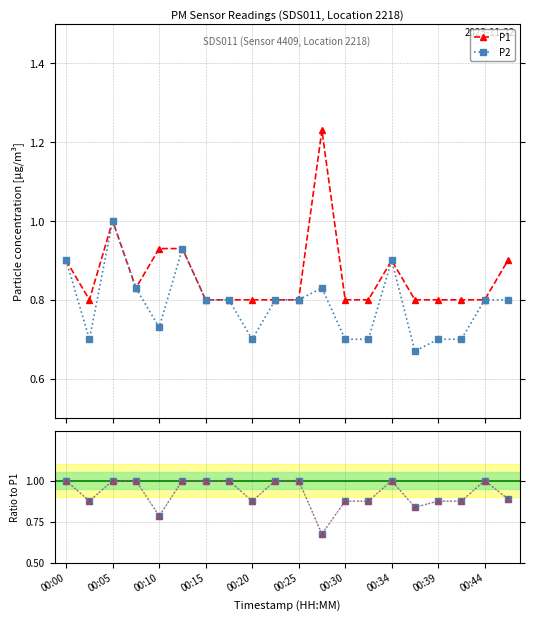

Count the P2/P1 values in the range 0 to 1.

20